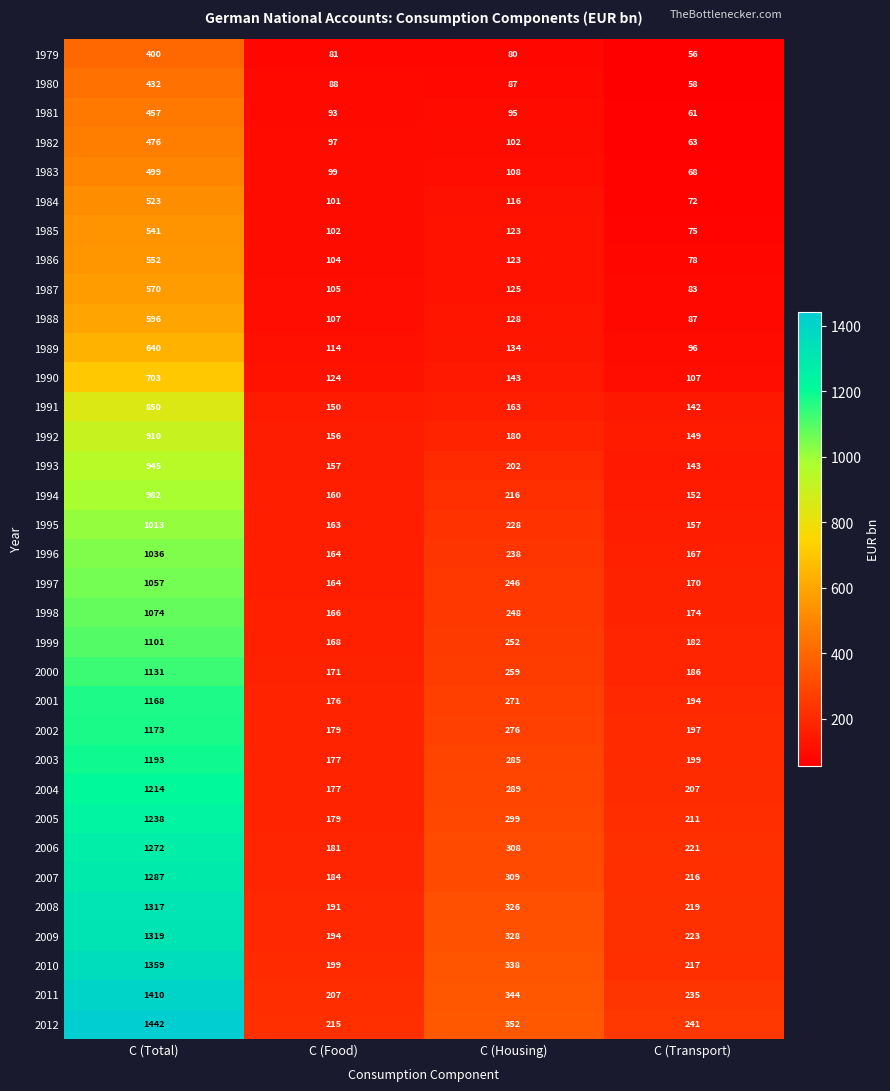

At which label is 2006 closest to 726?

C (Housing)